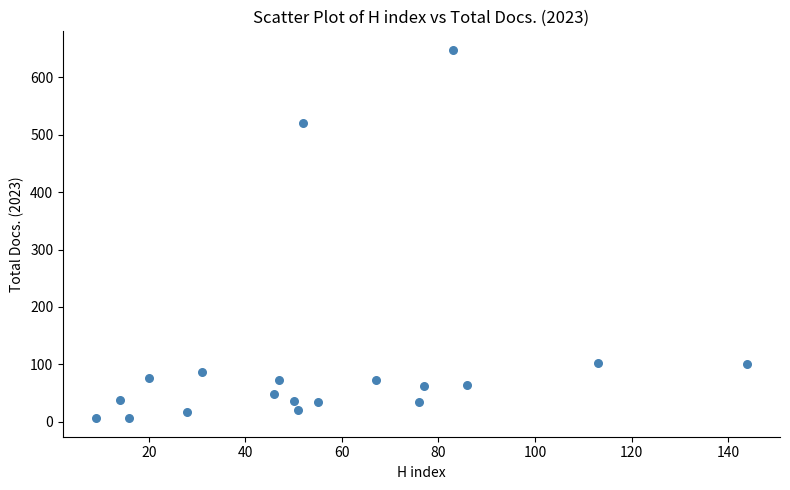

What is the range of X values (max minus min)?

135